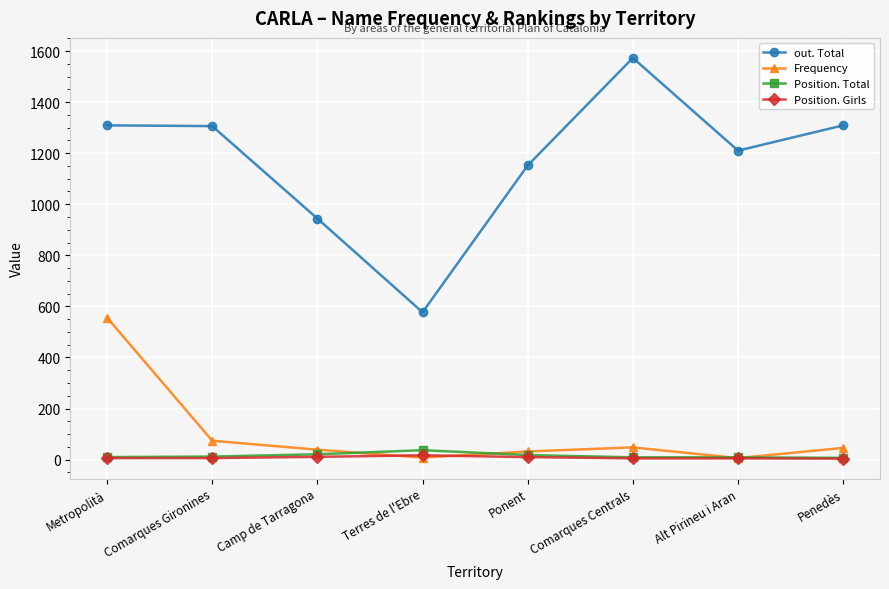

What is the total value across all series at Terres de l'Ebre?

639